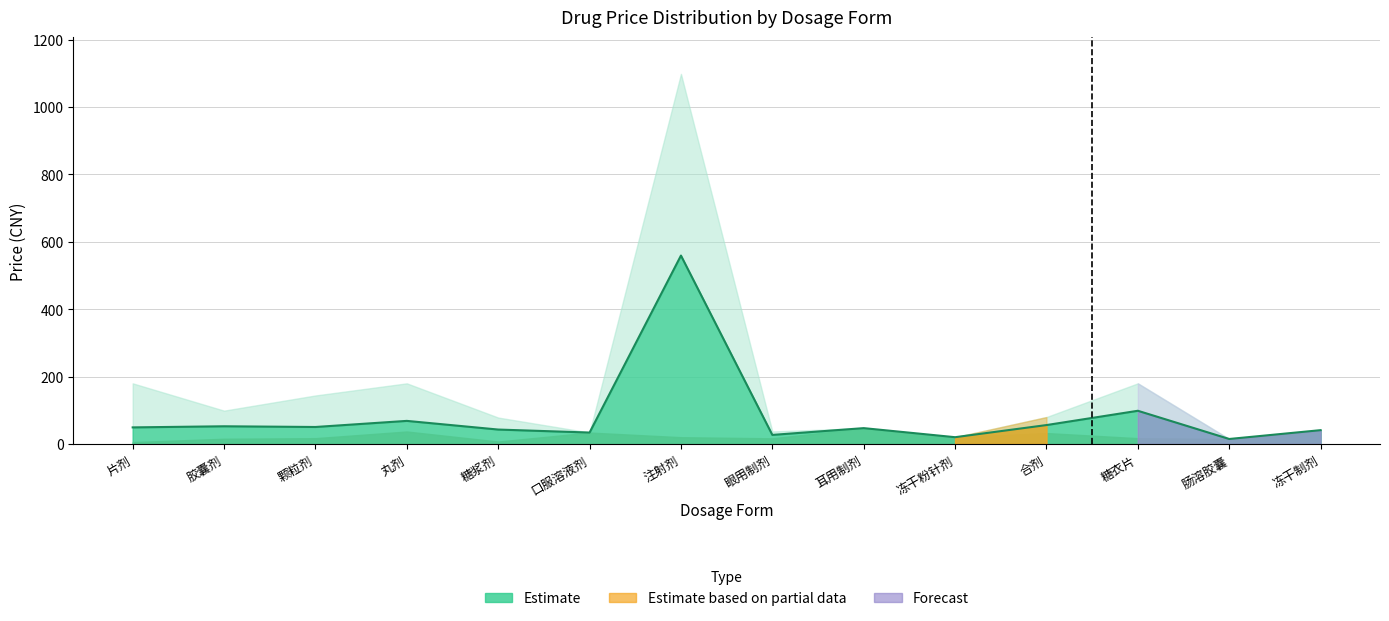

What is the difference between the maximum and minimum values?

544.2